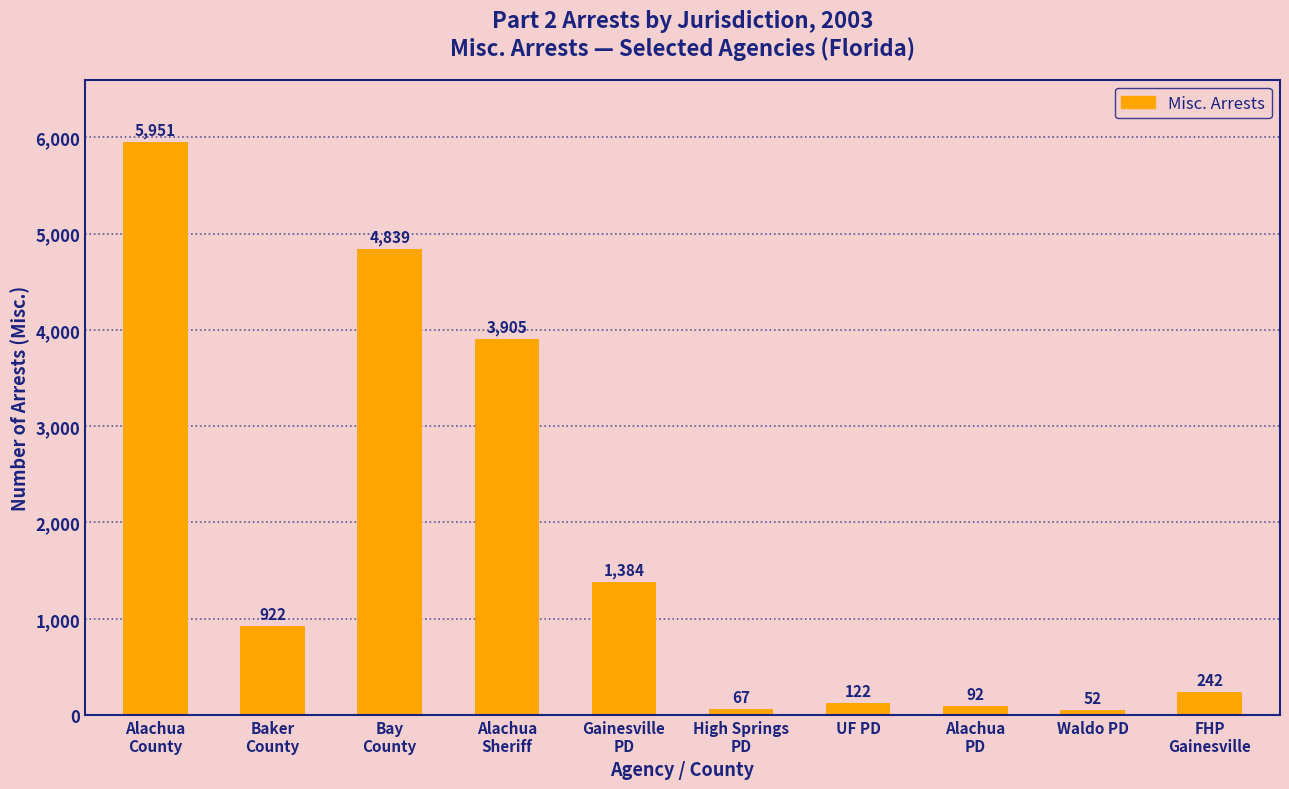

What is the minimum value shown in the chart?

52